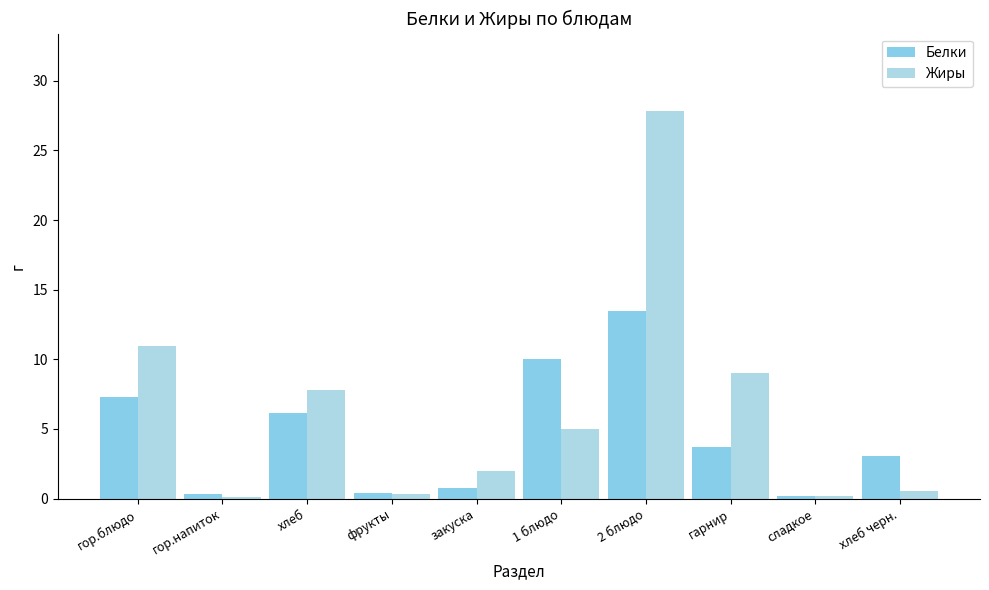

What is the lowest value of the Жиры series?

0.1